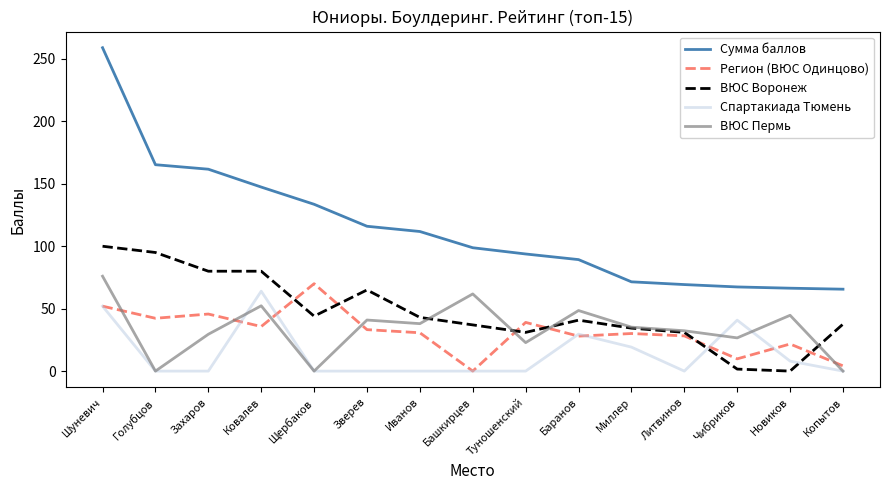

The value of Сумма баллов at Копытов is 34.9. True or false?

False